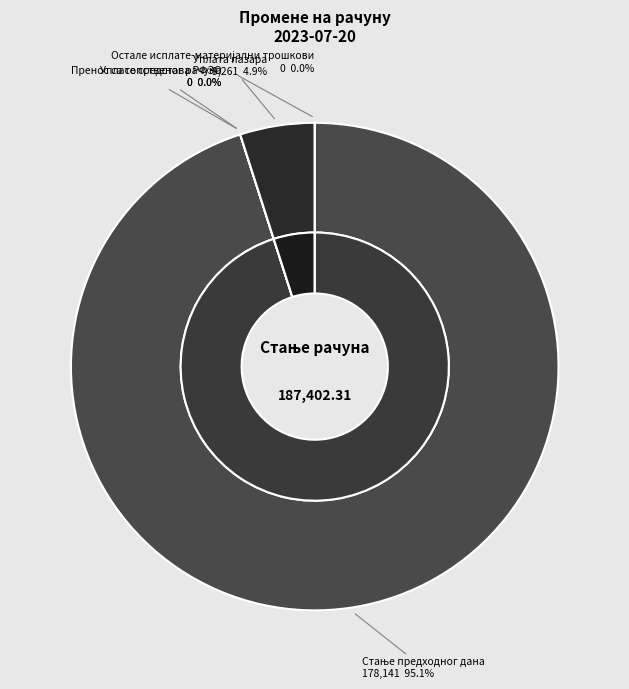

Which has a higher value, Стање предходног дана or Пренос са сопственог рачуна?

Стање предходног дана